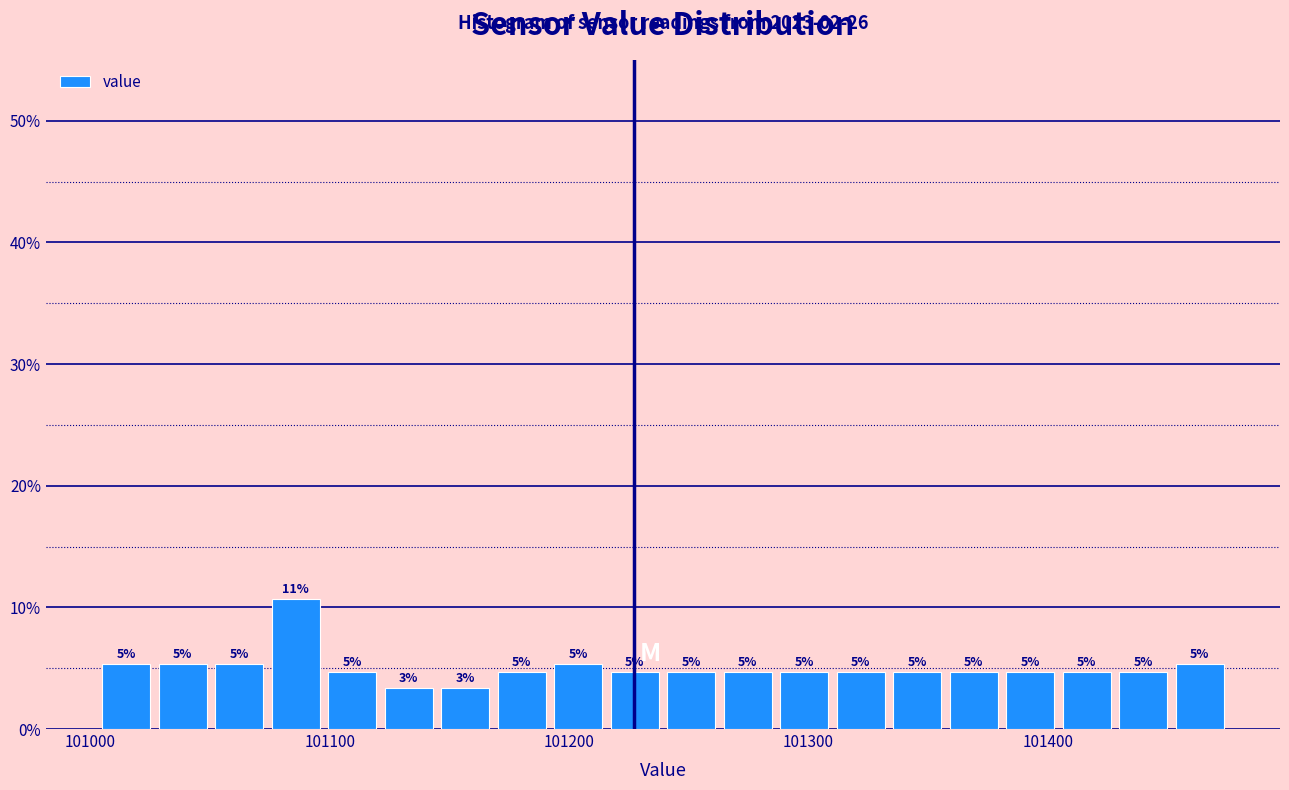

Around what value on the x-axis is the tallest bar? Give the approximate position of its centre, as read against the axis.

101090